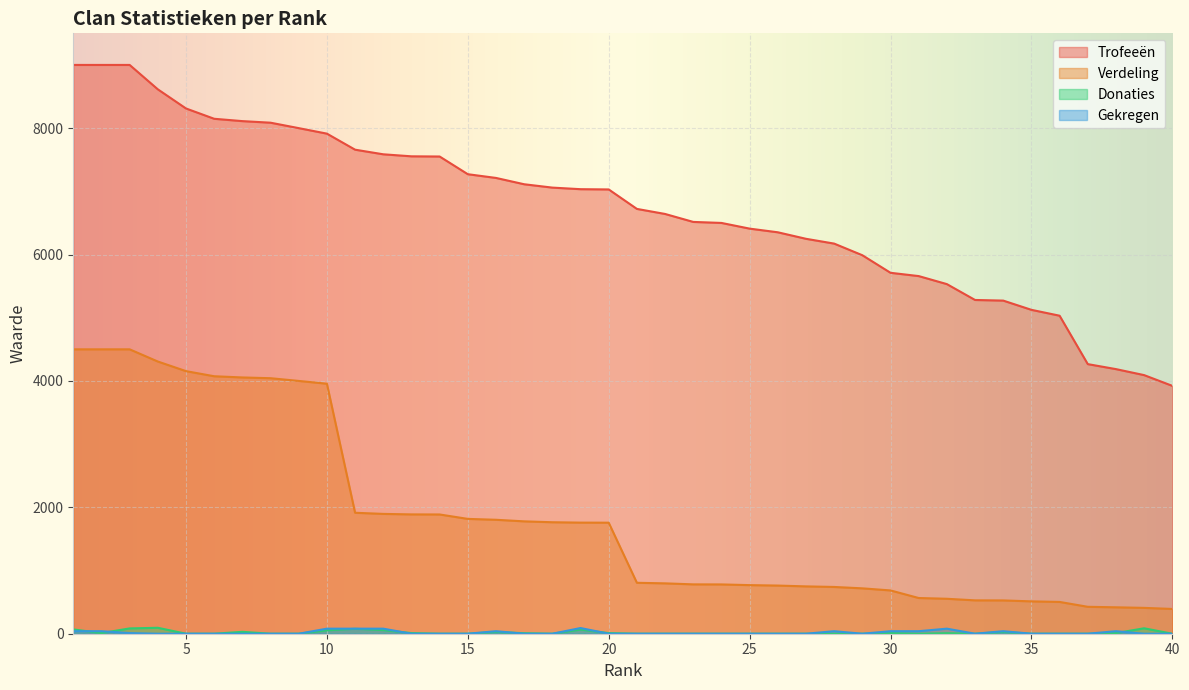

At 2, list the series in order from largest to smallest.

Trofeeën, Verdeling, Gekregen, Donaties